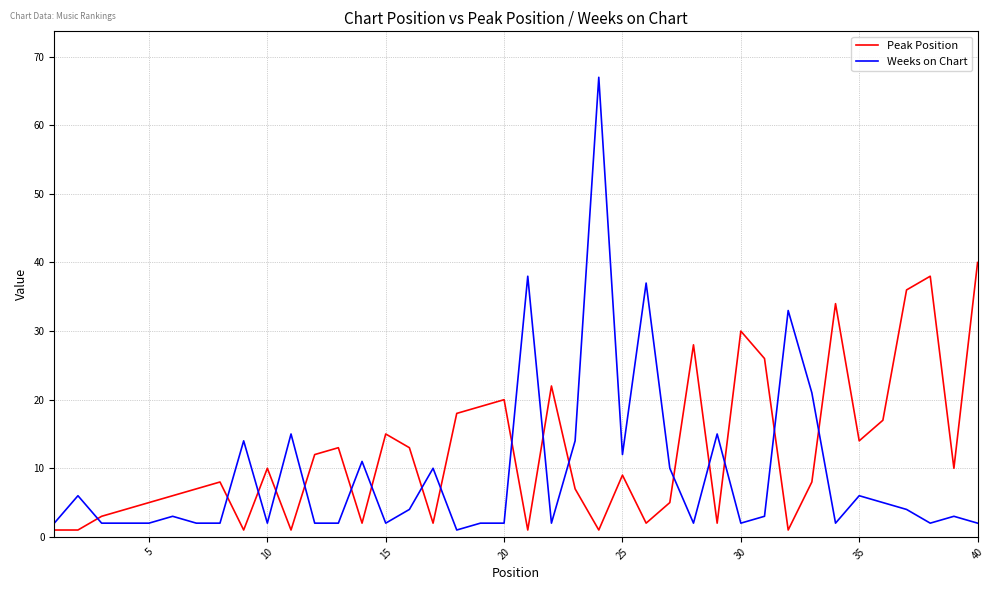

What is the minimum value shown in the chart?

1